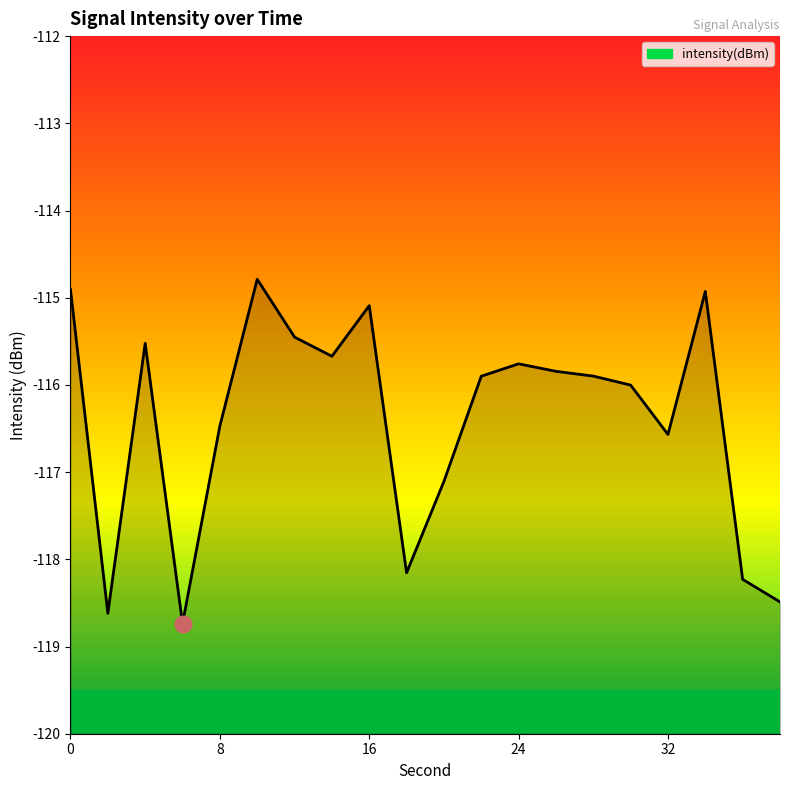

What is the minimum value shown in the chart?

-118.7